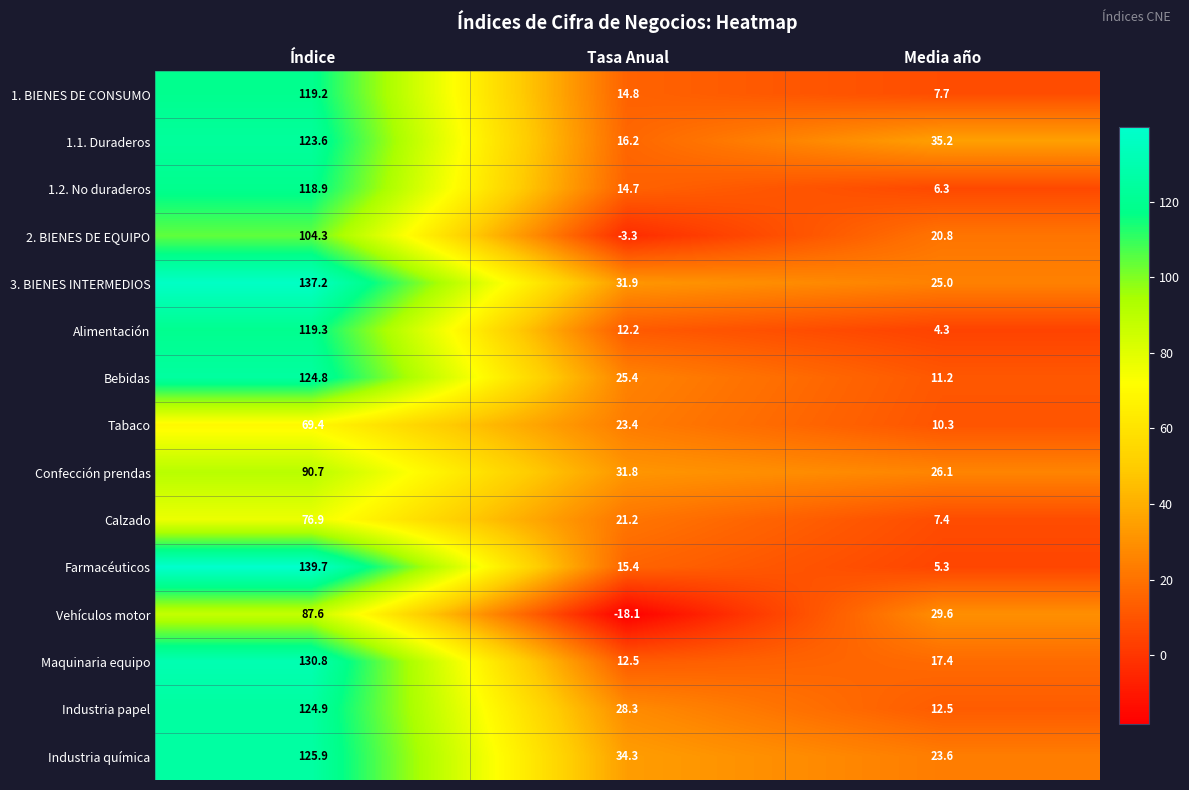

True or false: 2. BIENES DE EQUIPO has a value of 180.9 at Índice.

False